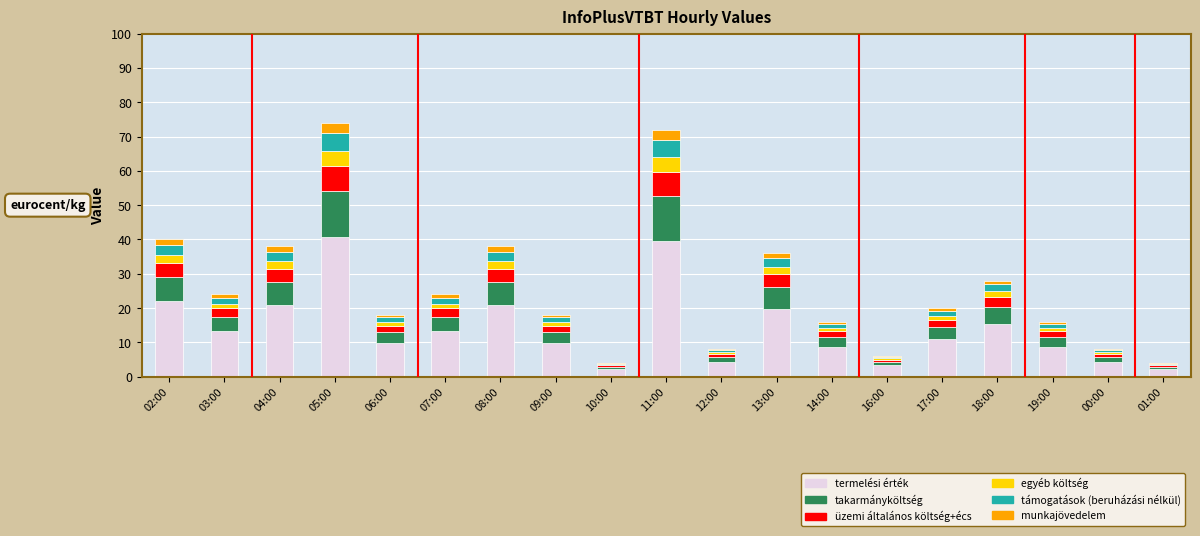

What is the sum of all egyéb költség values?

29.6